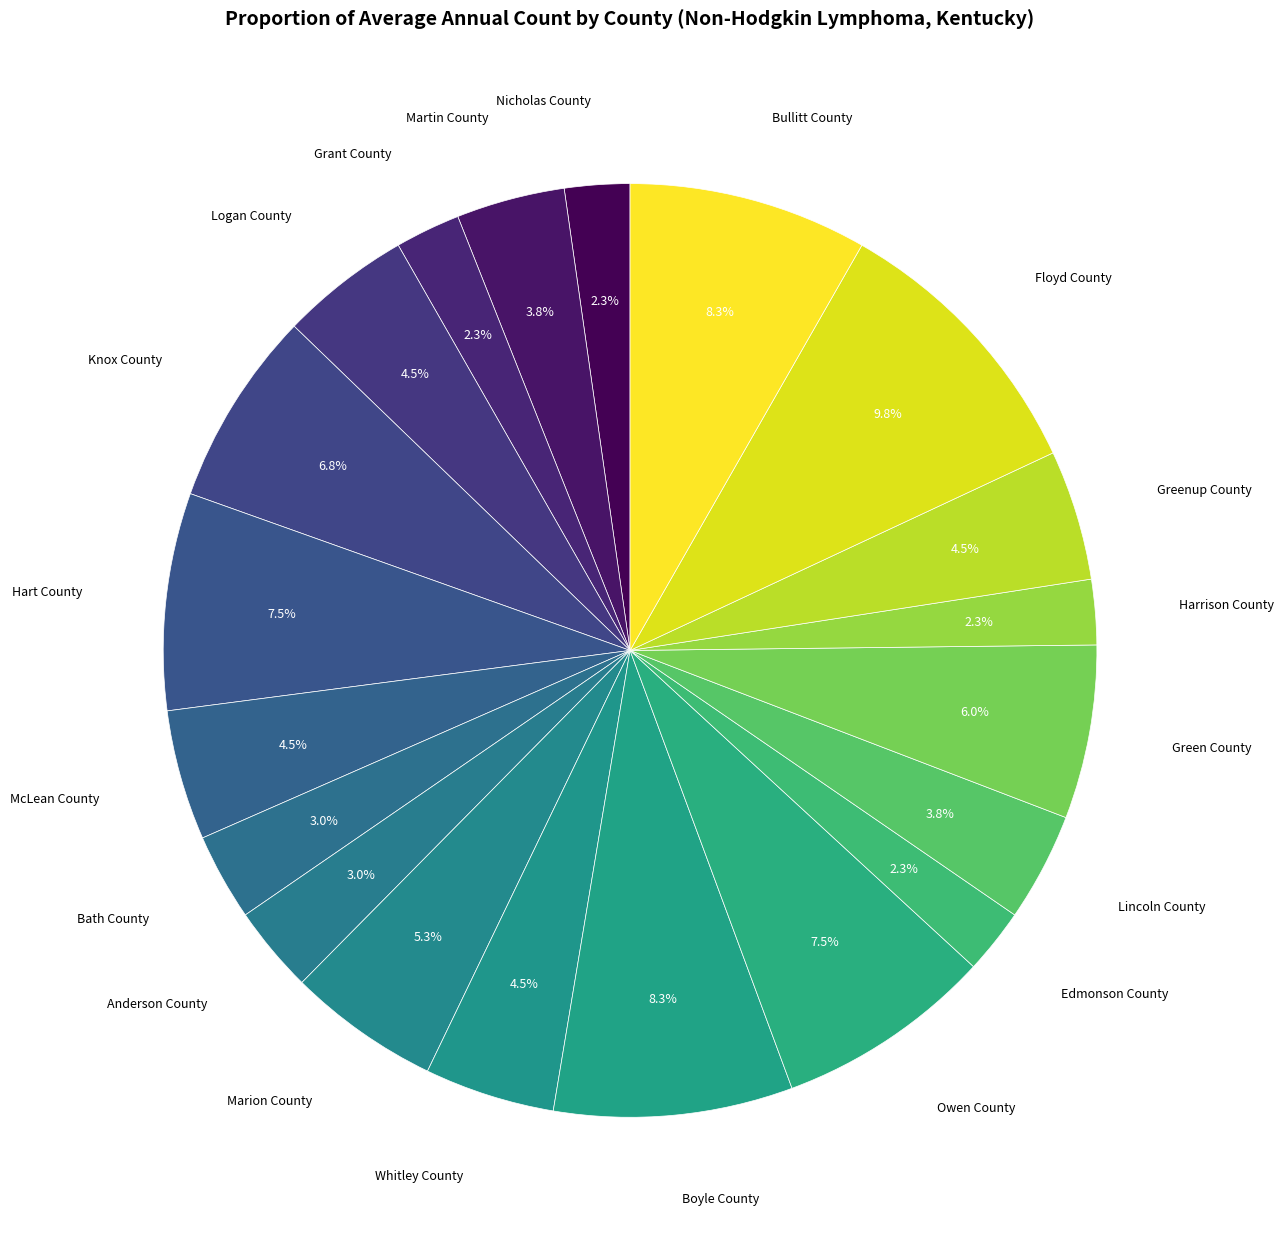

Count the number of slices in the pie.

20